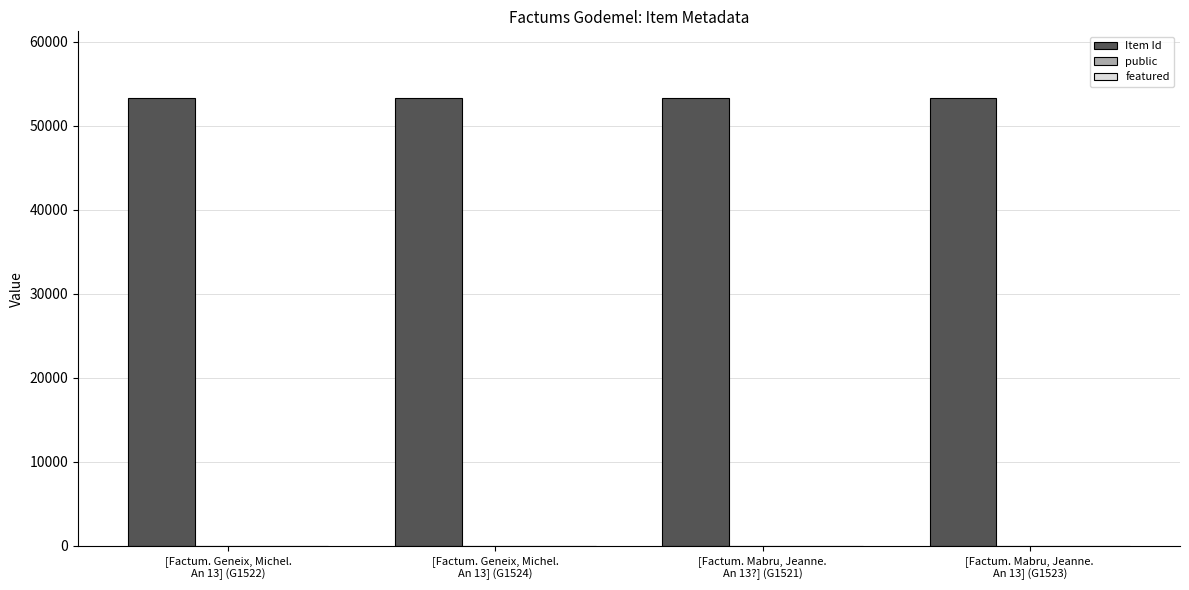

How many distinct data groups are displayed?

2